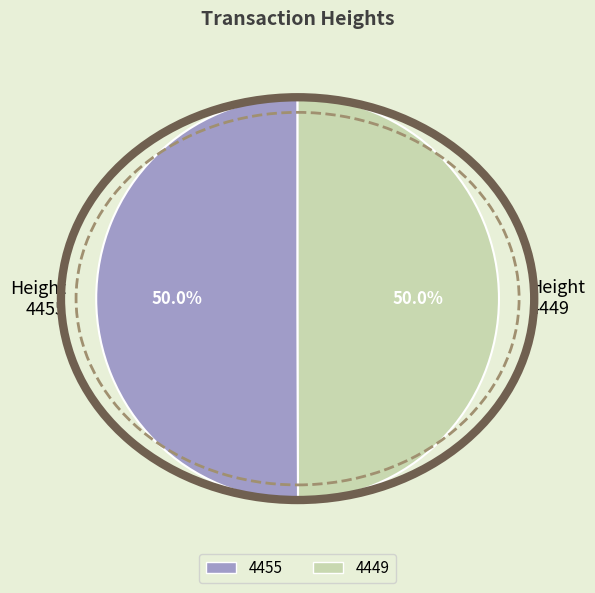

The 4455 slice represents 62% of the pie. True or false?

False